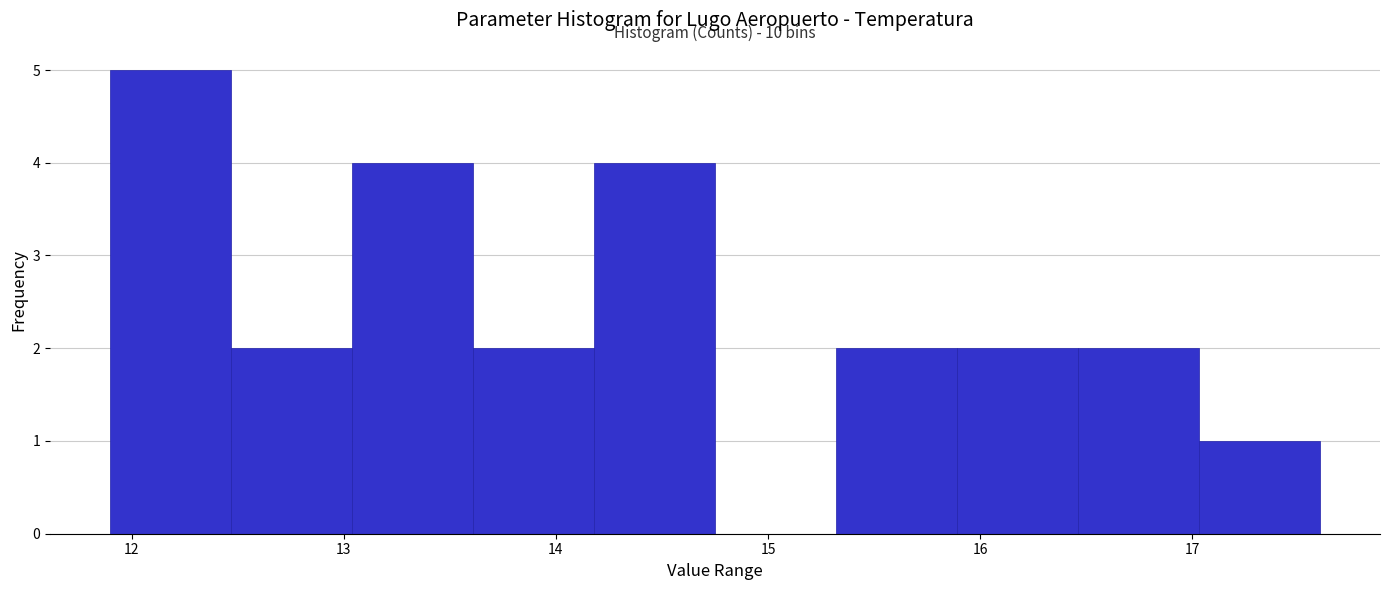

Over which range of the x-axis is the bar tallest?

11.90 to 12.47